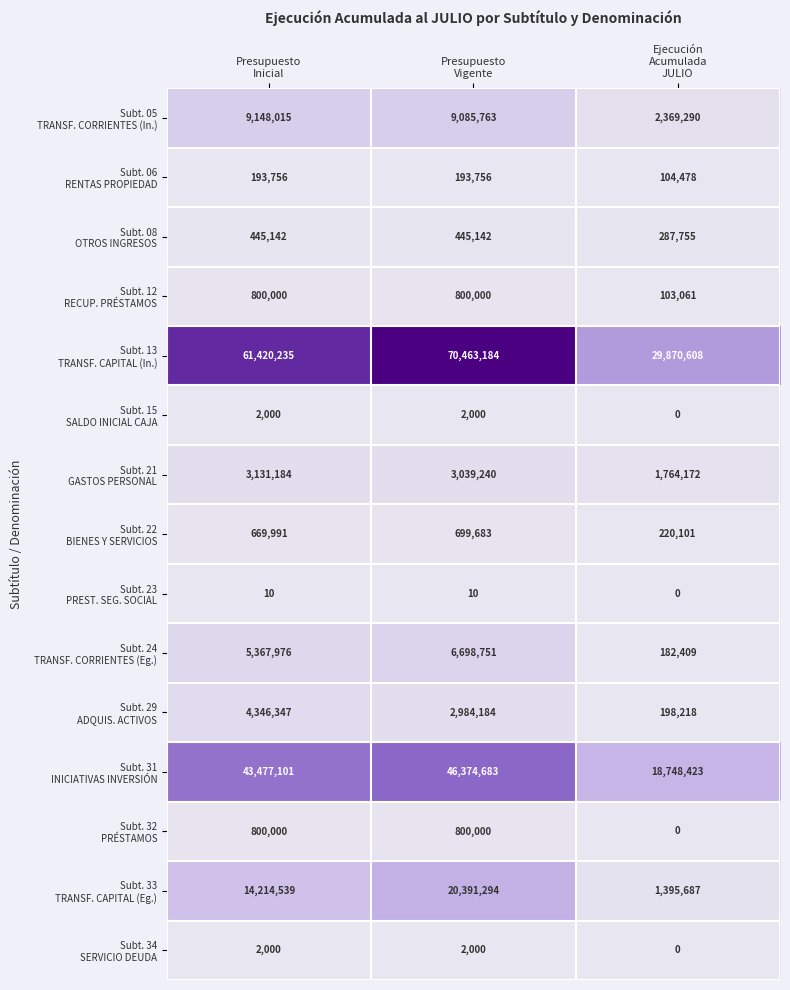

What is the maximum value shown in the chart?

70463184